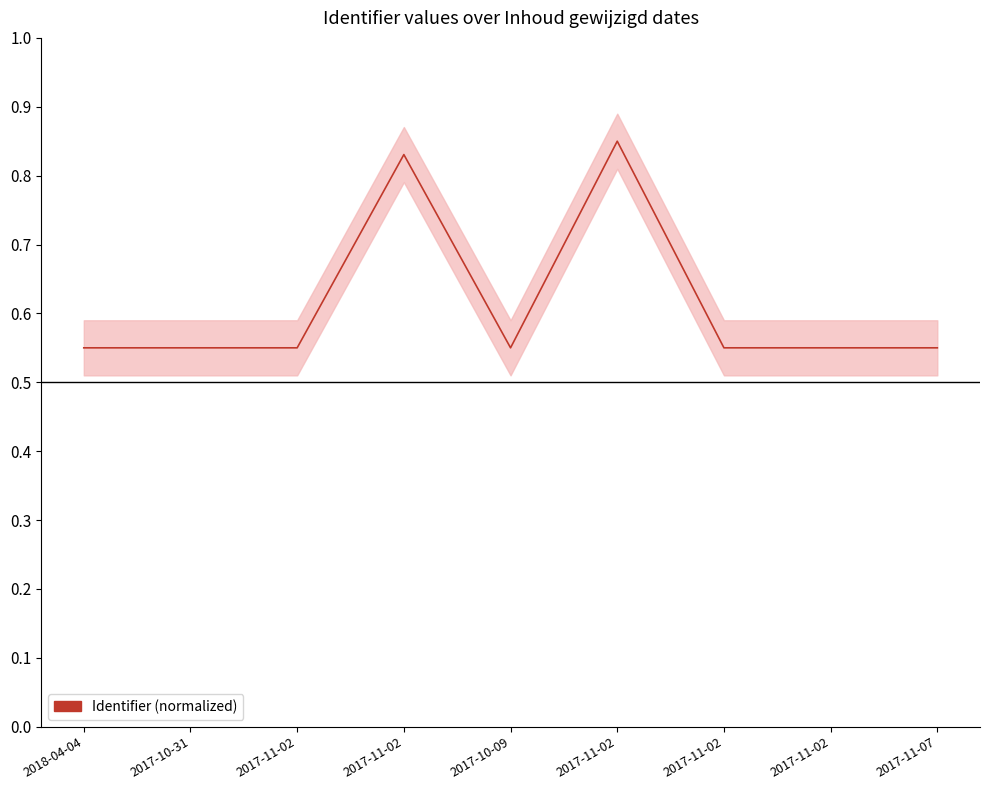

What is the minimum value shown in the chart?

0.6